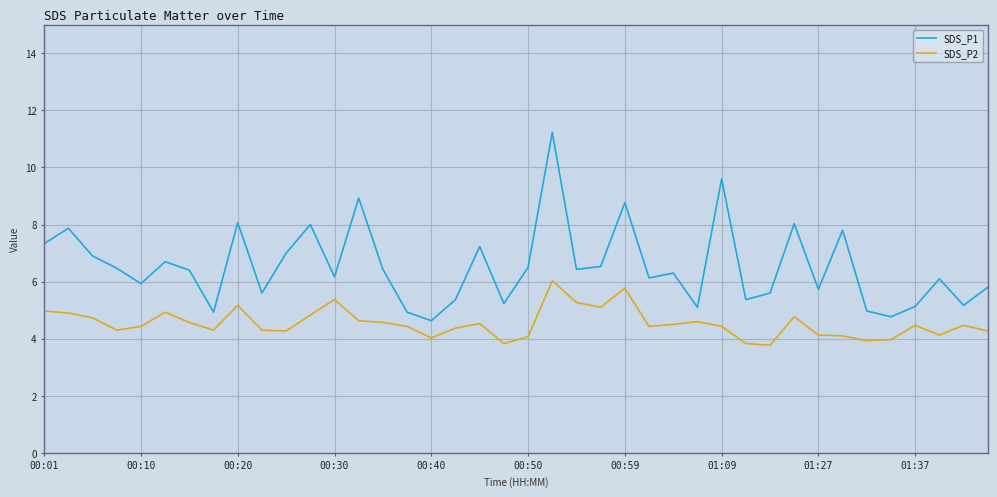

List the series in order of their overall mean, highest first.

SDS_P1, SDS_P2